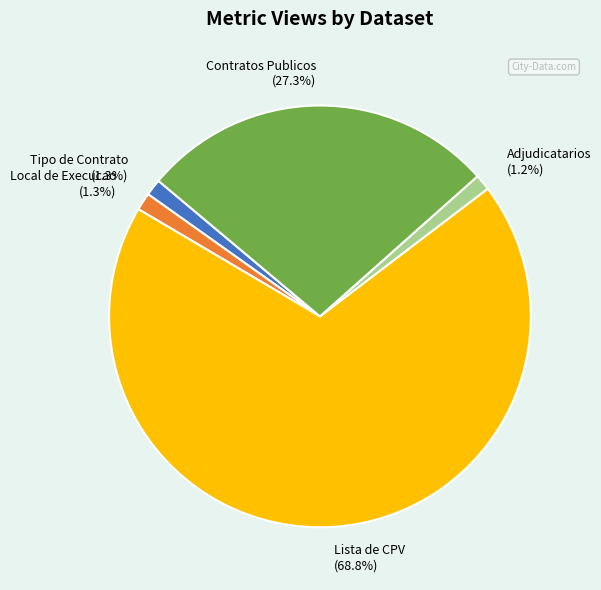

Which category has the biggest portion of the pie?

Lista de CPV (68.8%)